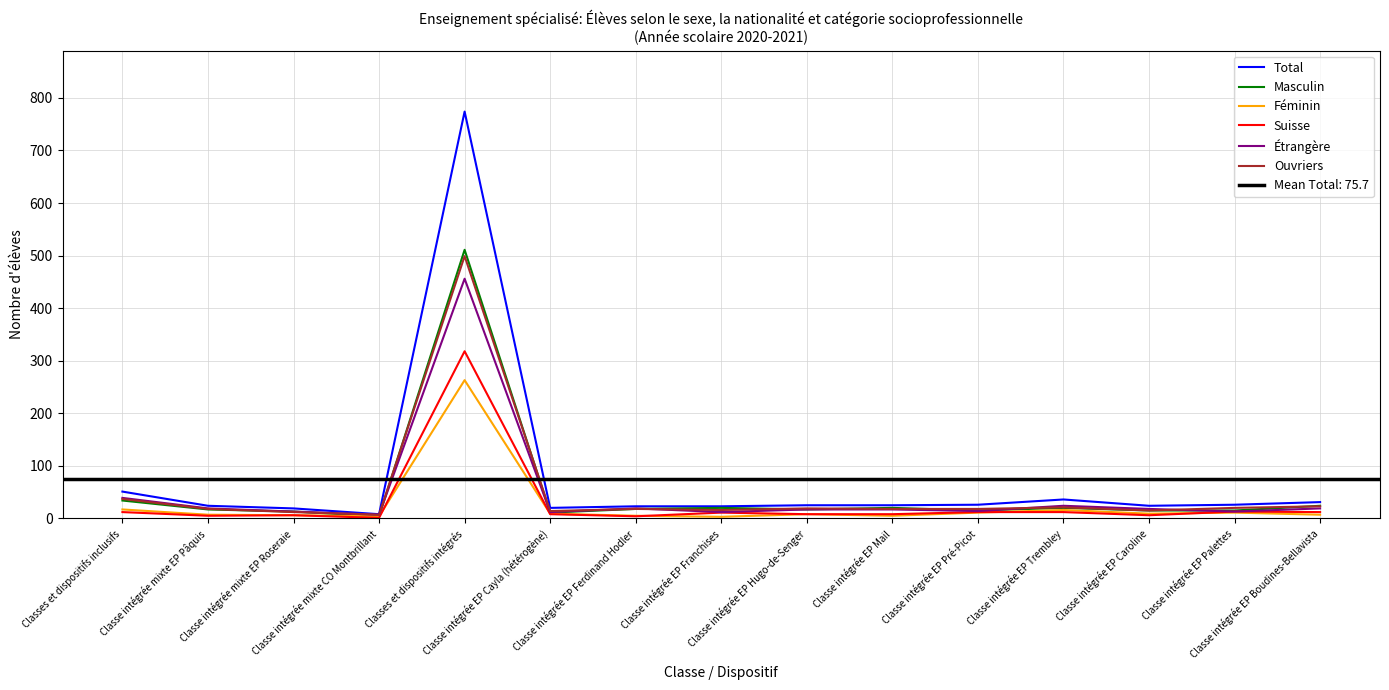

Is this an area chart (filled region under the line)?

No